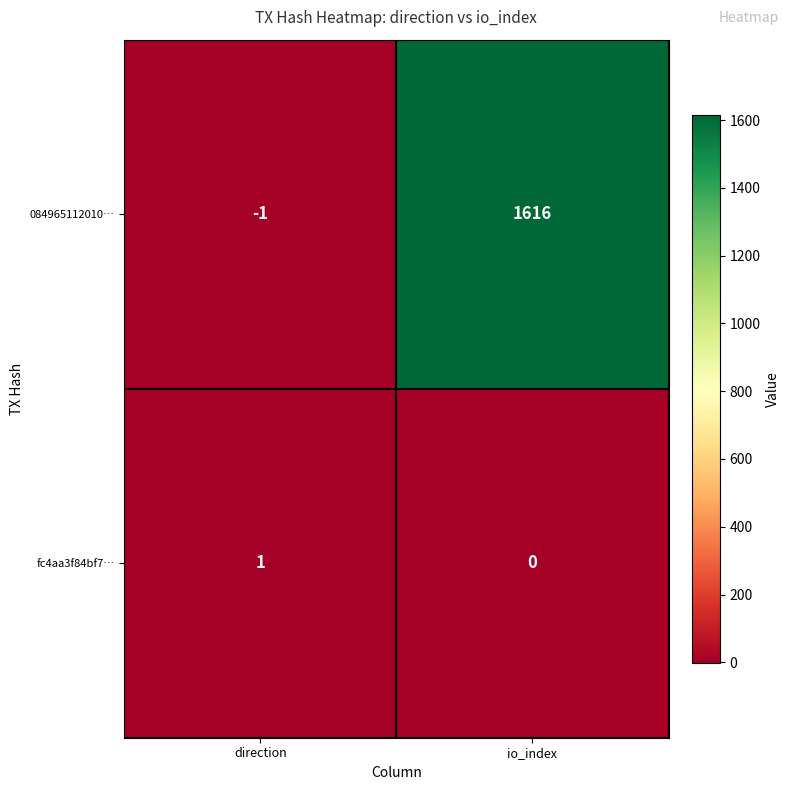

Count the number of categories in the chart.

2